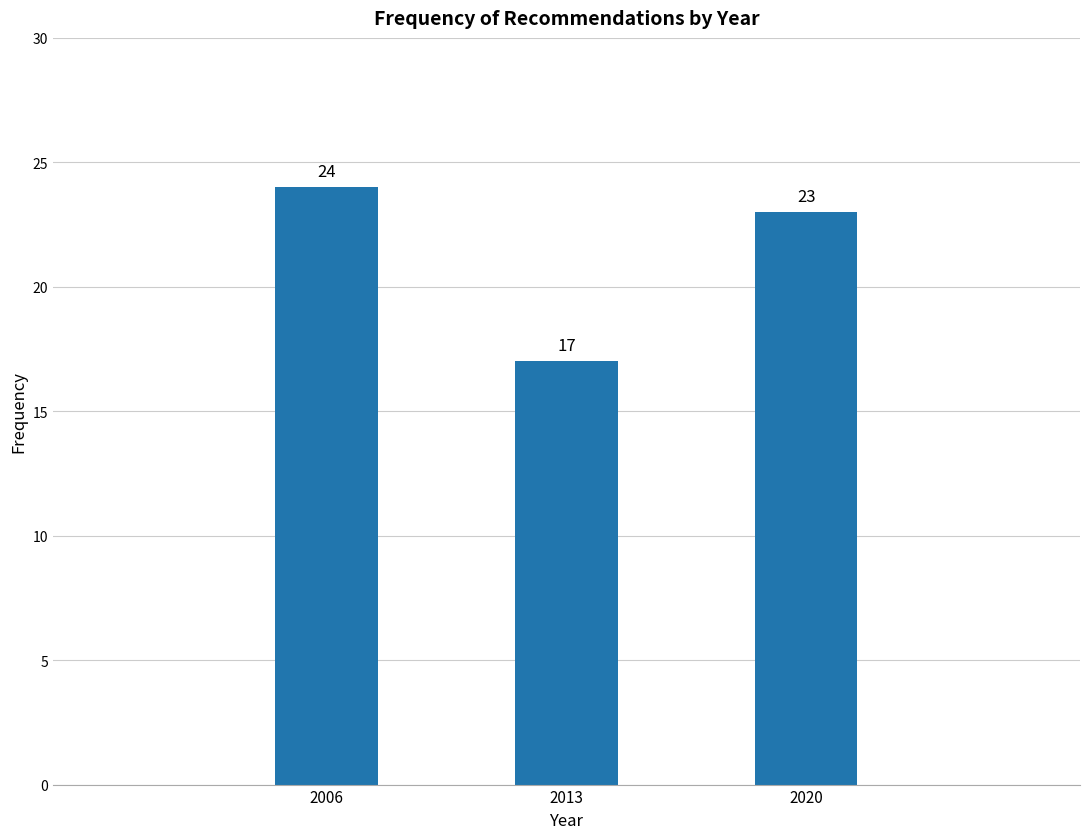

Reading left to right, transcribe all the data shown in this chart.

24	17	23